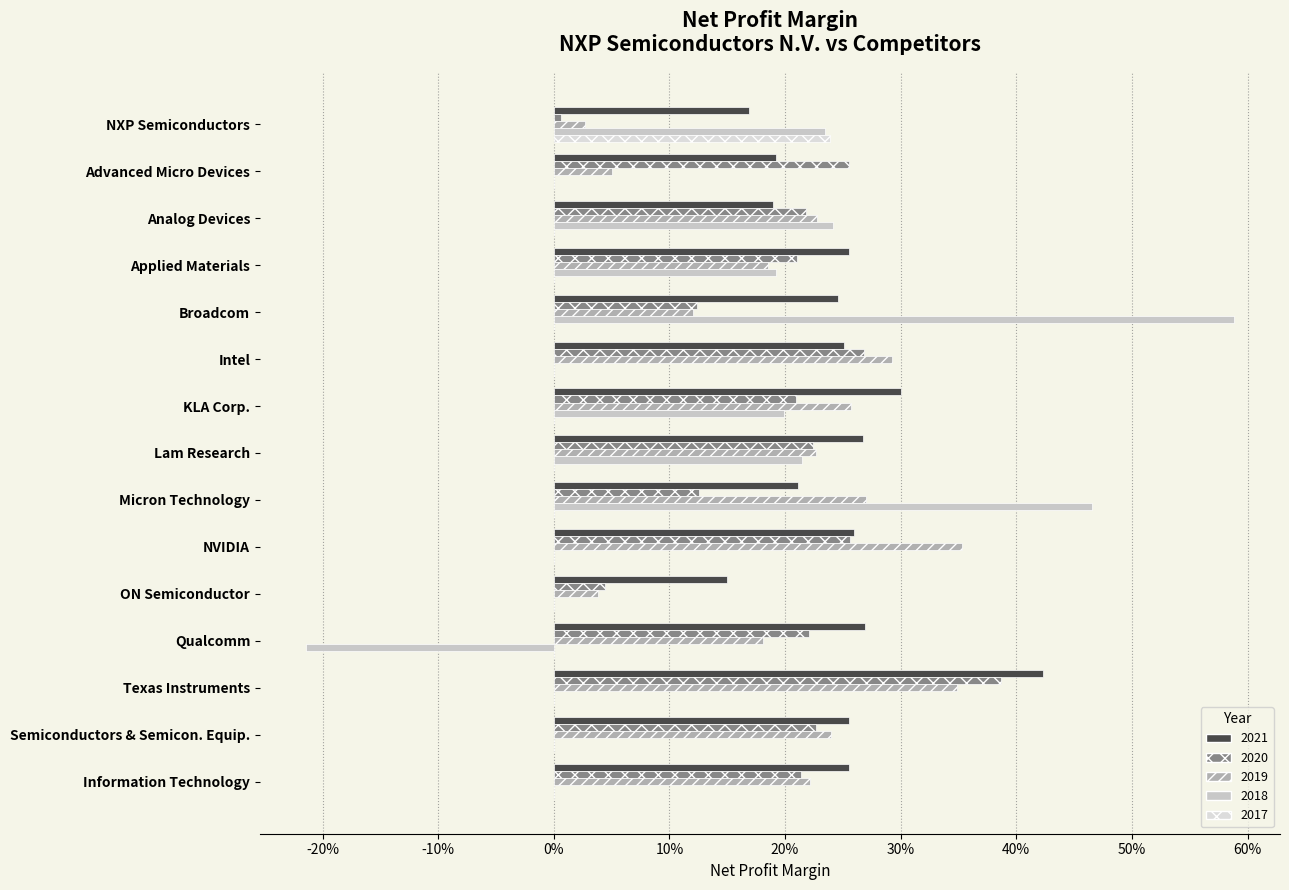

How many bars are there in each group?

5